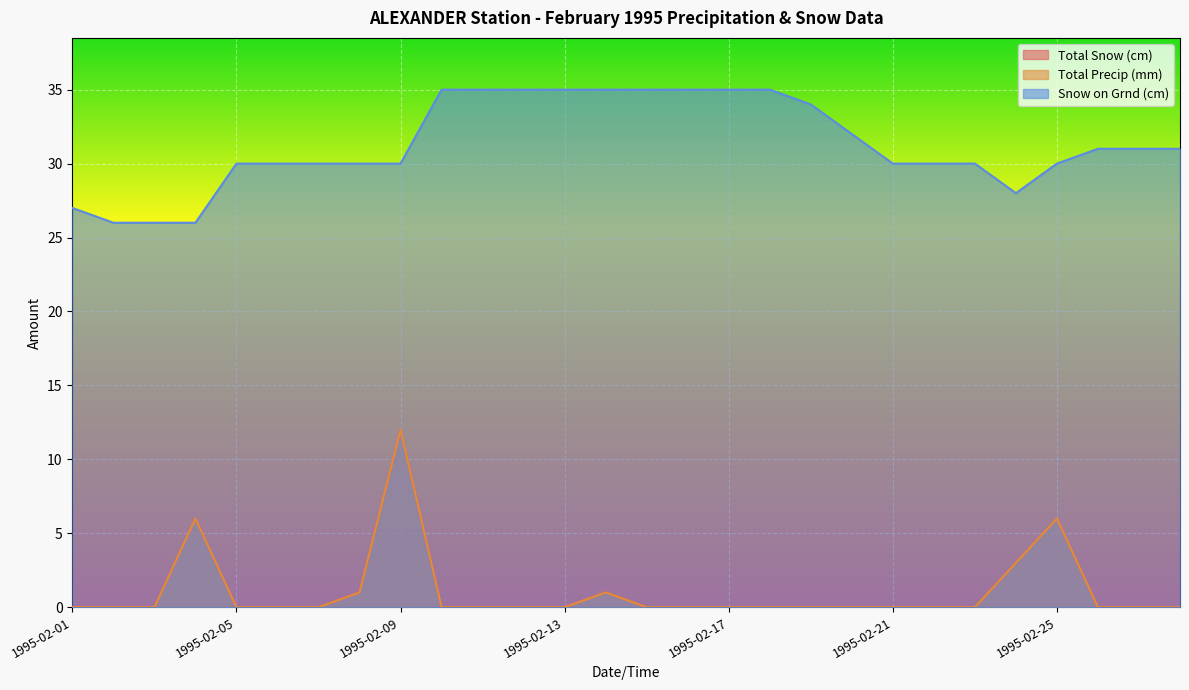

At which label does Total Snow (cm) reach its peak?

1995-02-09